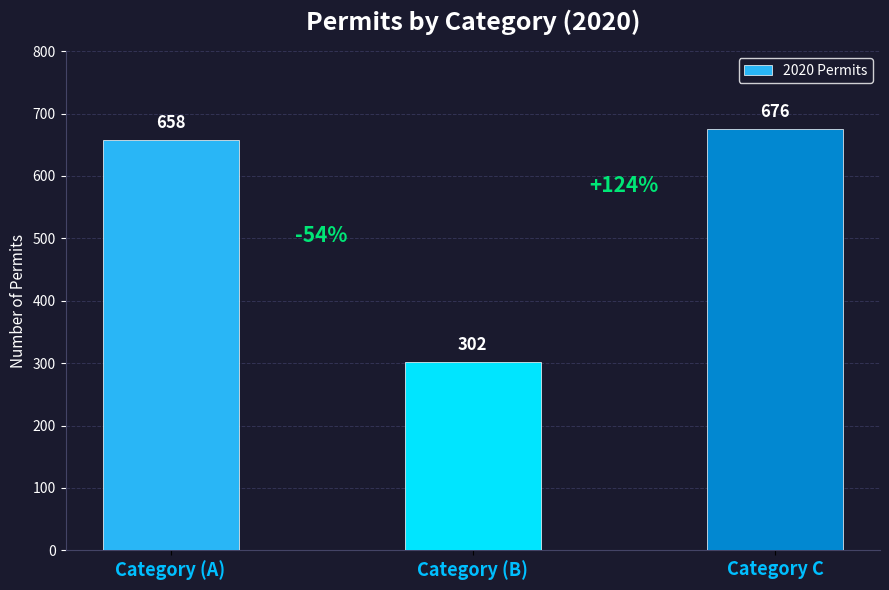

What is the maximum value shown in the chart?

676